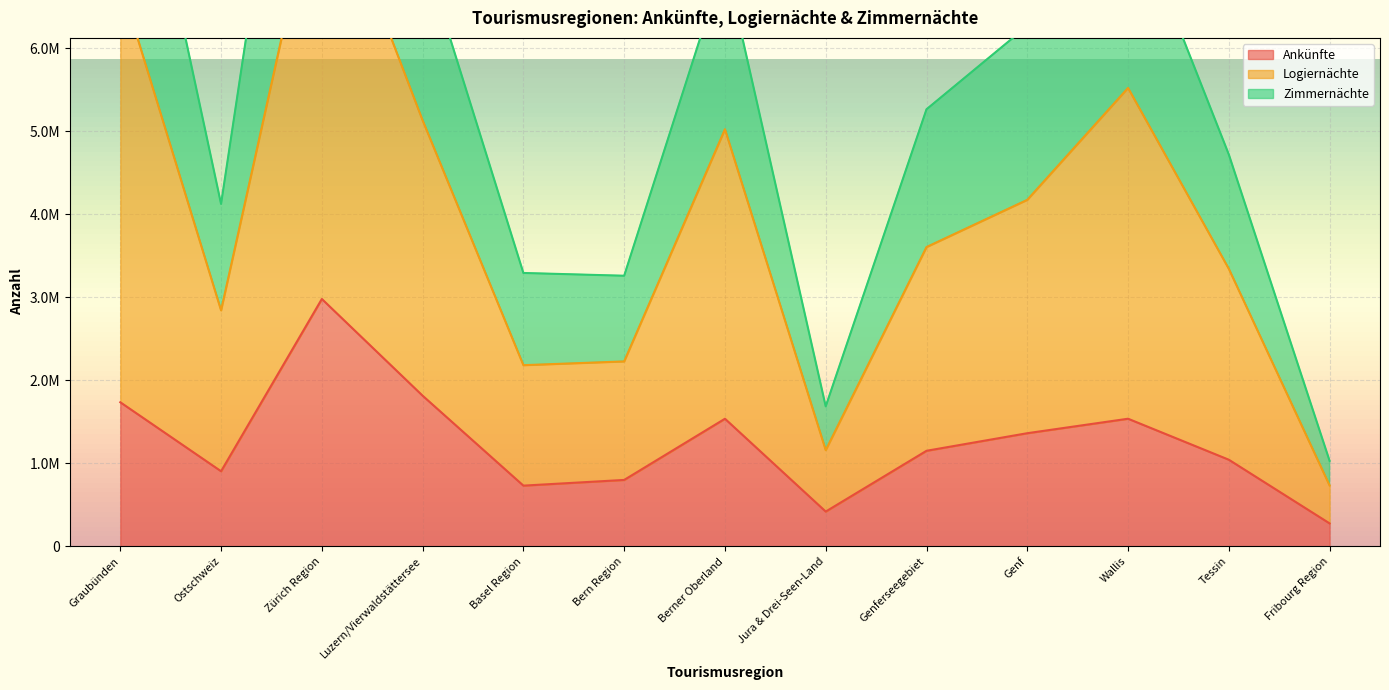

What is the difference between the maximum and minimum values in the Logiernächte series?

7575438